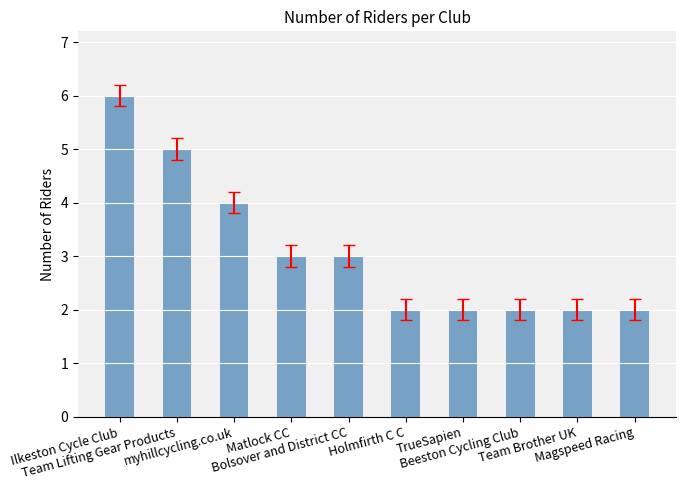

The chart shows a value of 2 at TrueSapien. True or false?

True